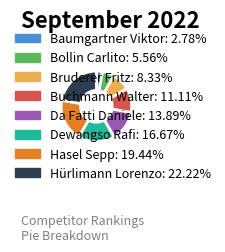

How many slices are in this pie chart?

8